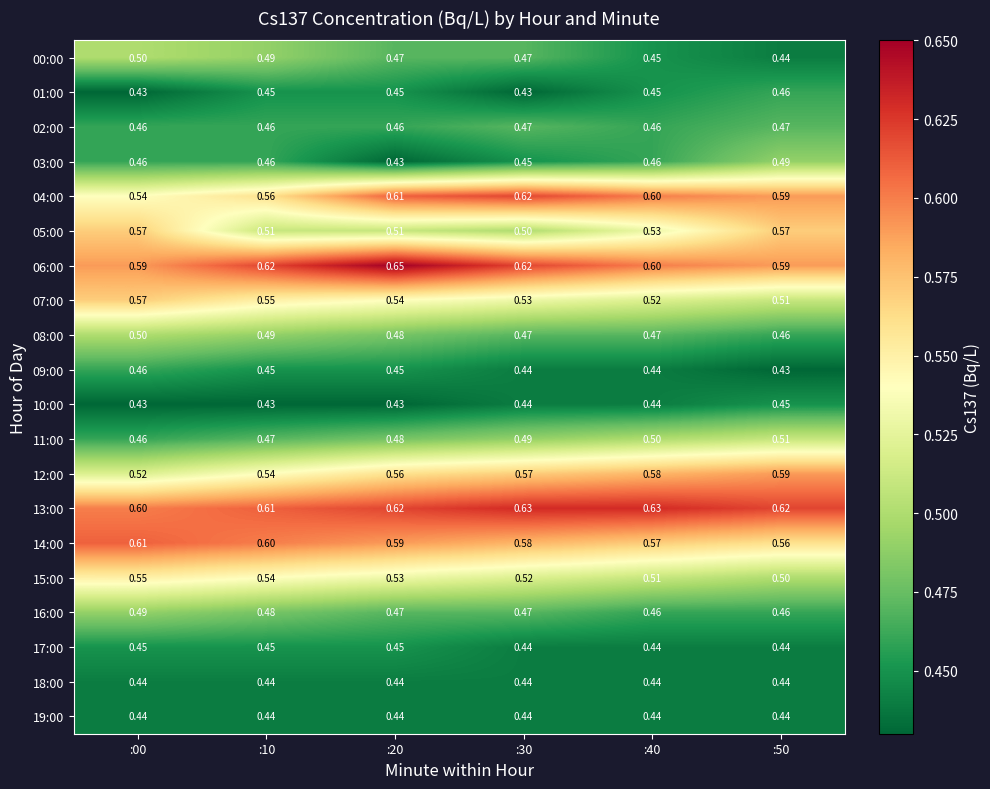

Is the value of 12:00 at :50 greater than the value of 09:00 at :40?

Yes